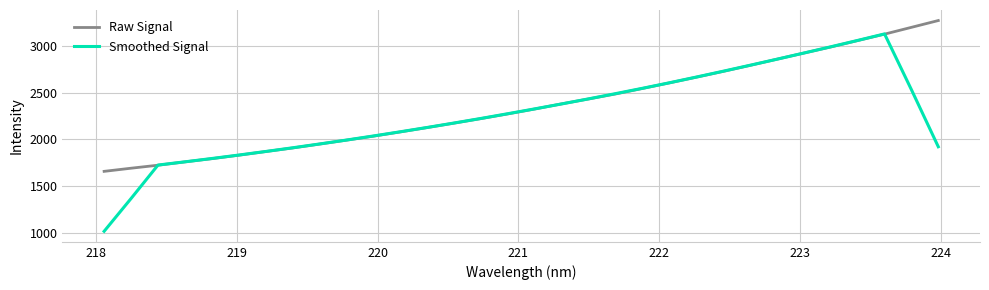

Which series has the widest spread of values?

Smoothed Signal